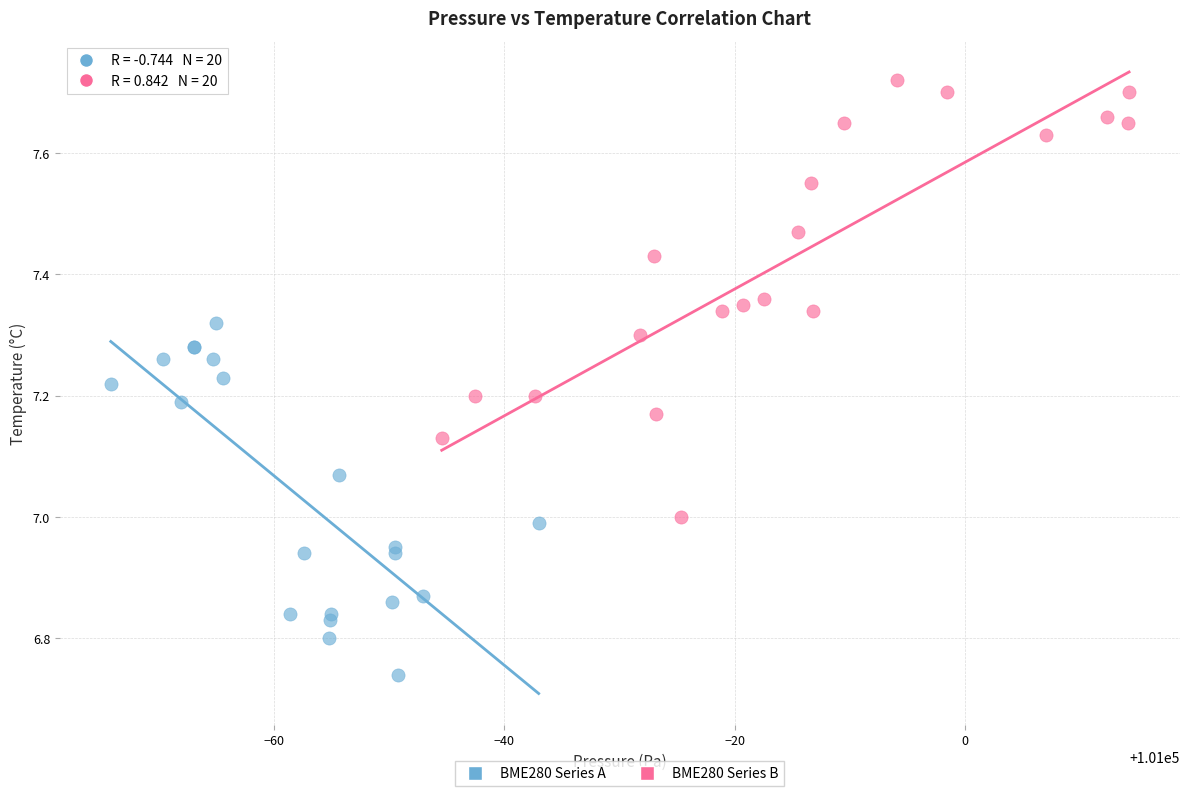

Which series has the largest Y range (max minus min)?

BME280 Series B